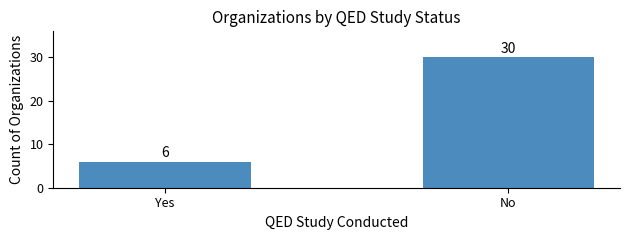

Does the chart contain any negative values?

No